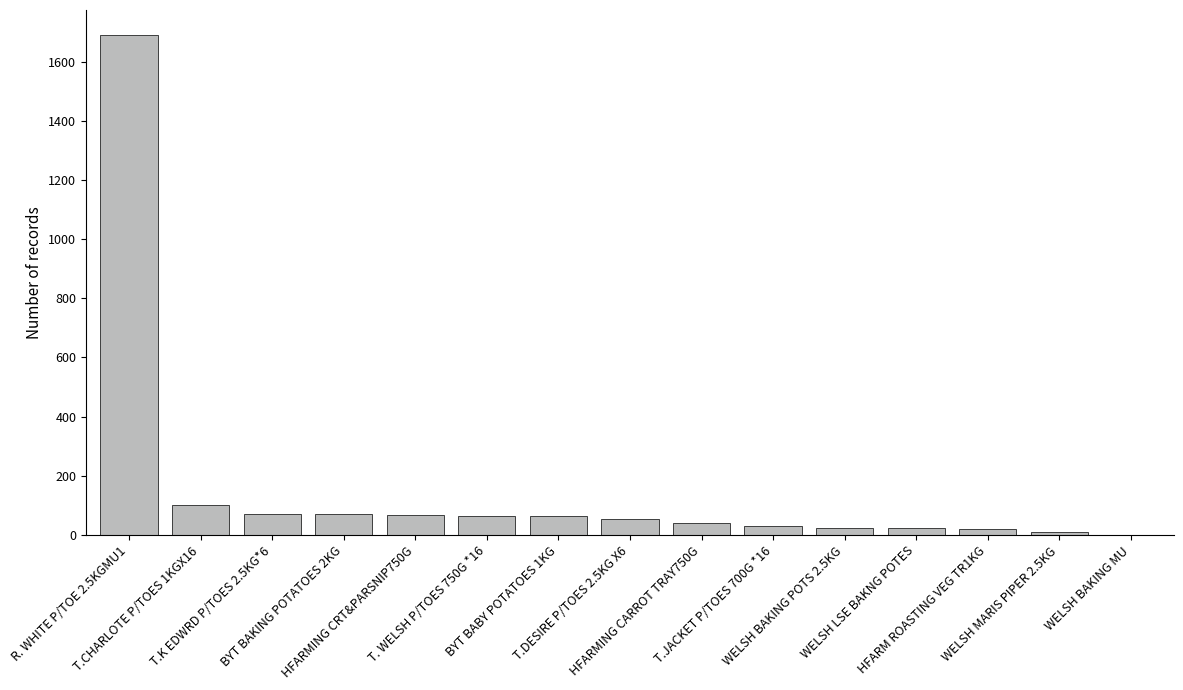

What is the sum of all values?

2330